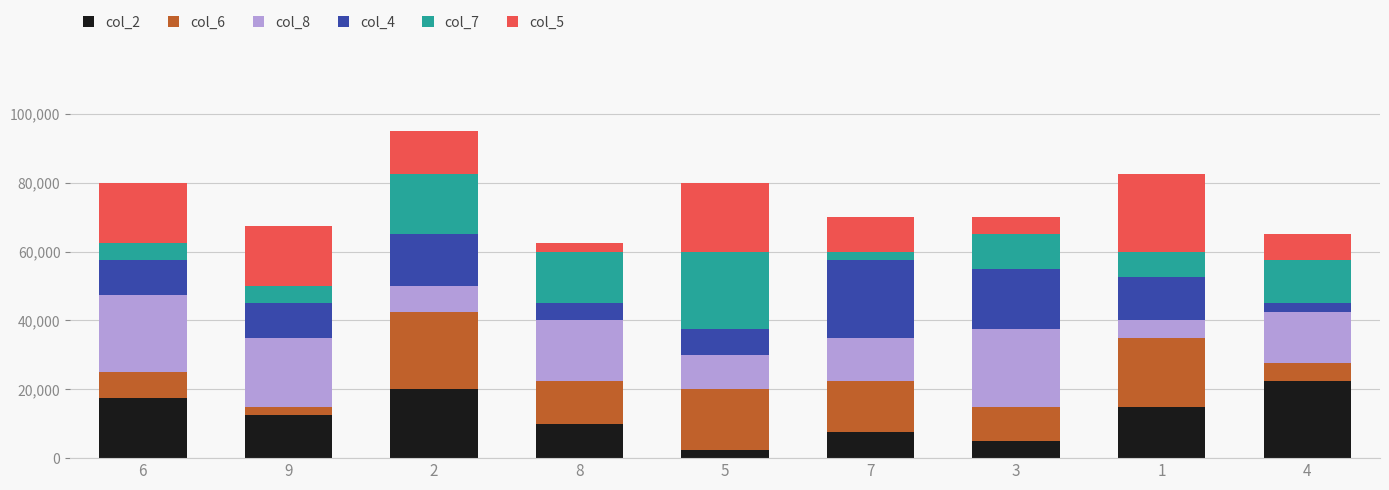

What is the maximum value for col_2?

22500